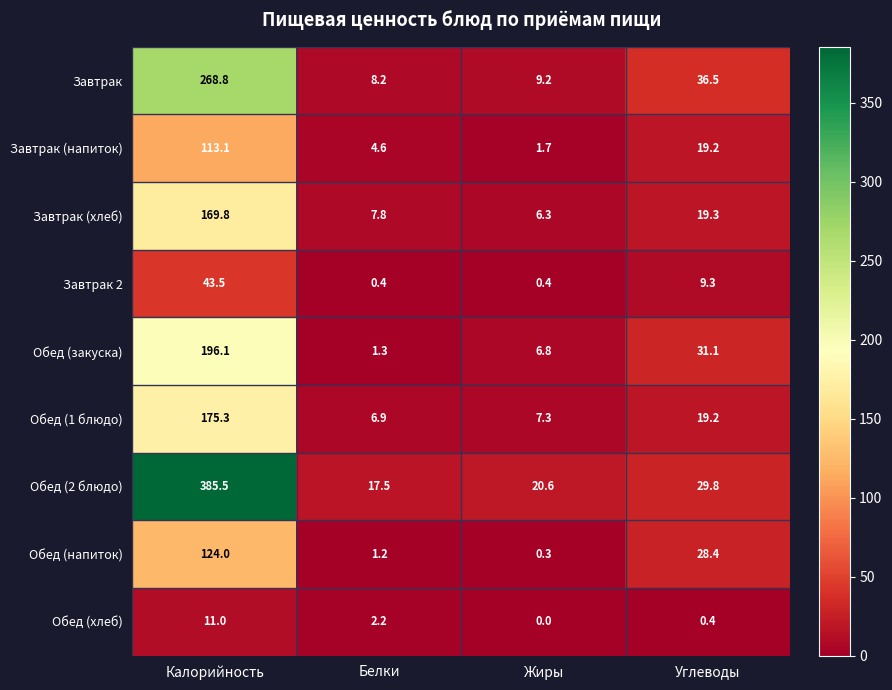

What is the maximum value shown in the chart?

385.5